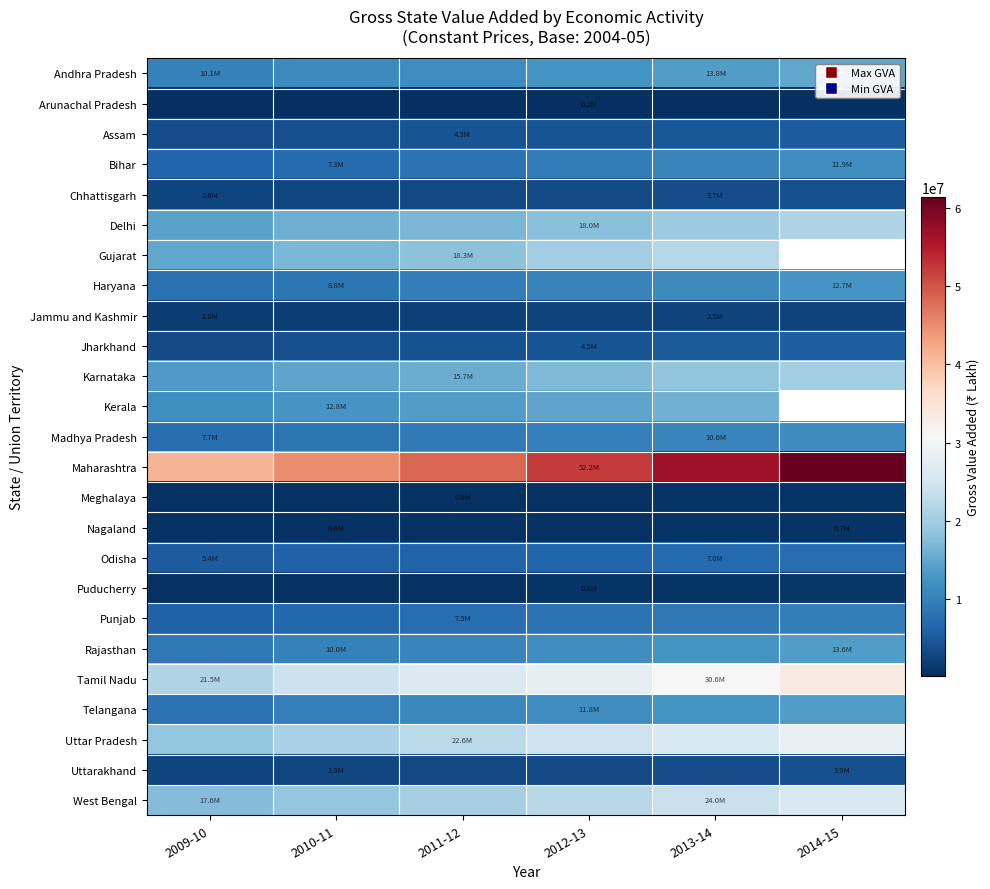

What is the highest value of the Haryana series?

12670591.0